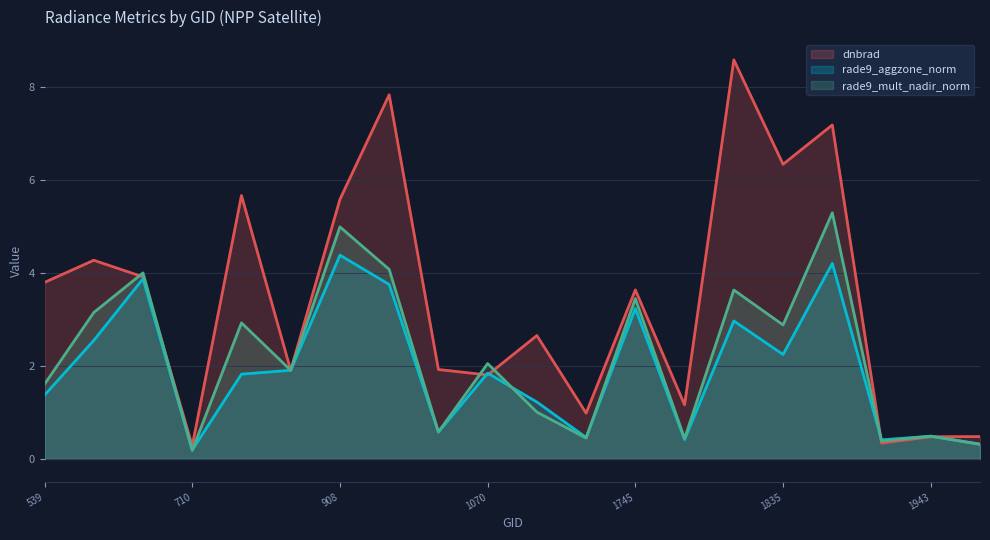

List the labels in order of dnbrad value, smallest first.

710, 1916, 1943, 1988, 1196, 1781, 1070, 872, 980, 1142, 1745, 539, 665, 593, 908, 764, 1835, 1880, 944, 1817